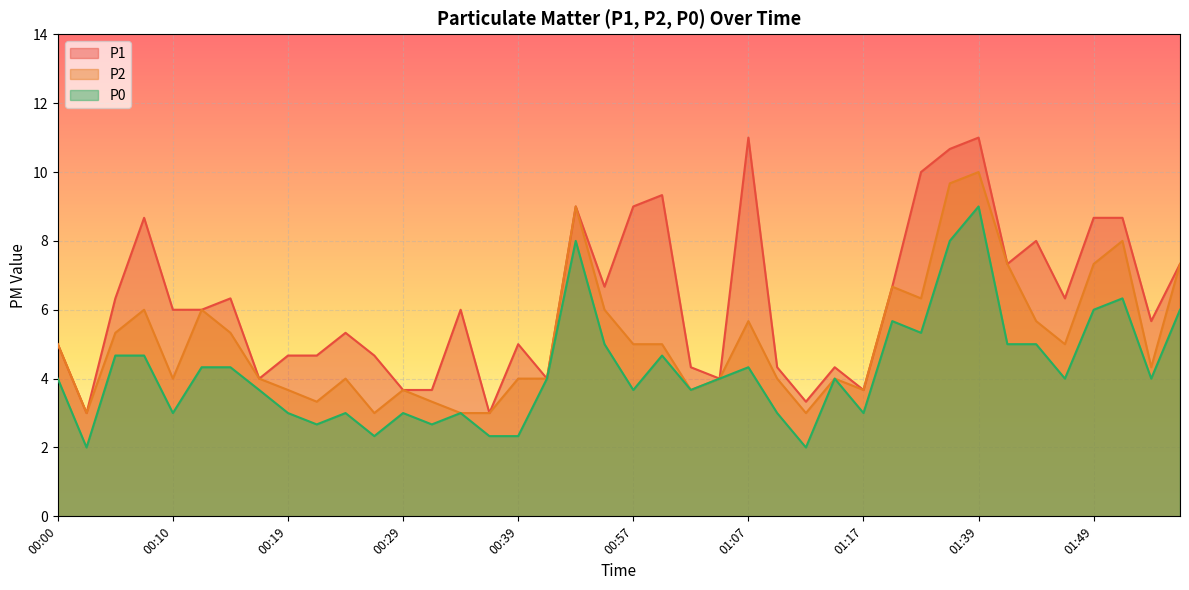

True or false: P1 has more than 1 points higher than both neighbors.

True